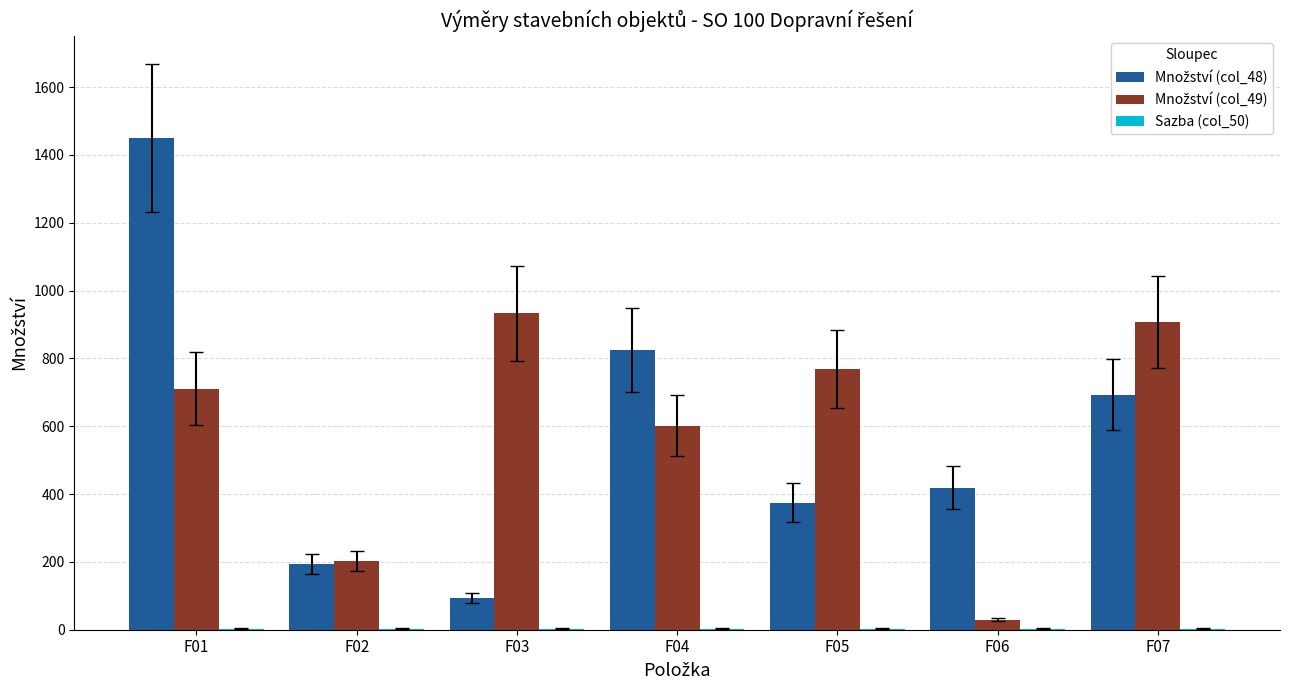

At which category is the sum across all series the highest?

F01